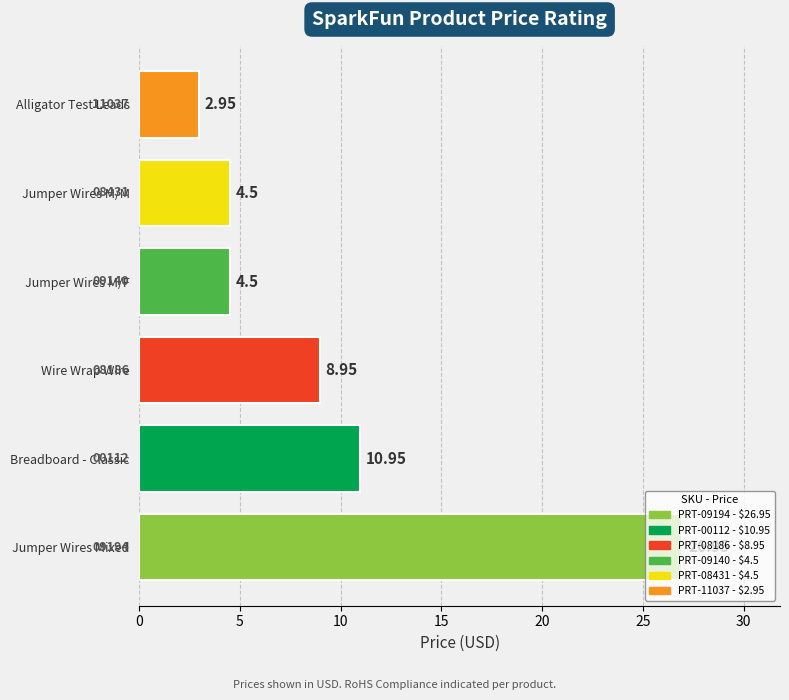

What is the difference between the maximum and second lowest values?

22.4